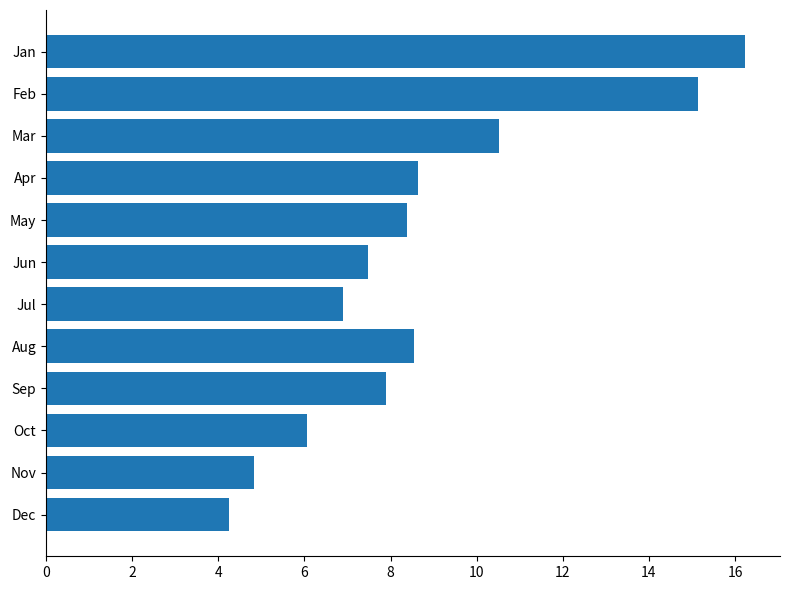

Reading top to bottom, what are all the values shown in this chart?

16.2	15.1	10.5	8.6	8.4	7.5	6.9	8.6	7.9	6.1	4.8	4.3